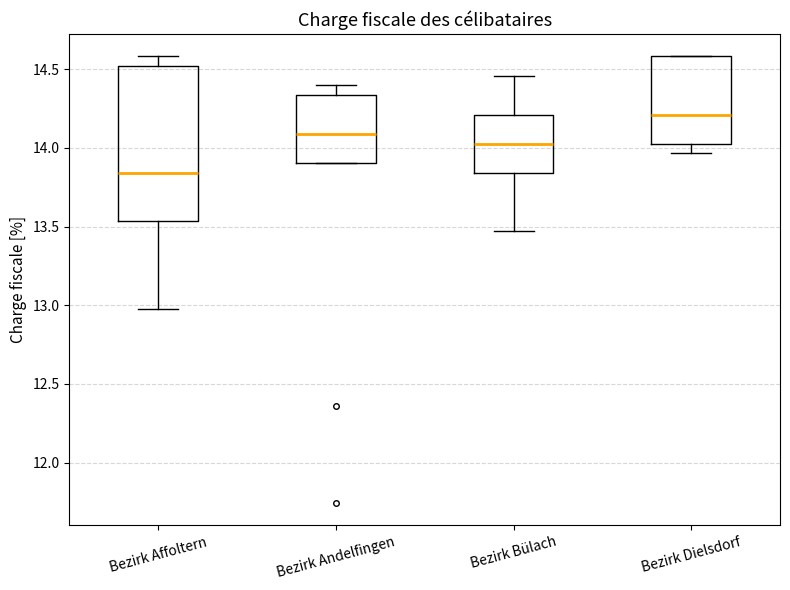

Where does the upper whisker of the box for Bezirk Bülach end on the y-axis? The values are not printed on the chart, so give them approximately, as read against the axis.

14.45